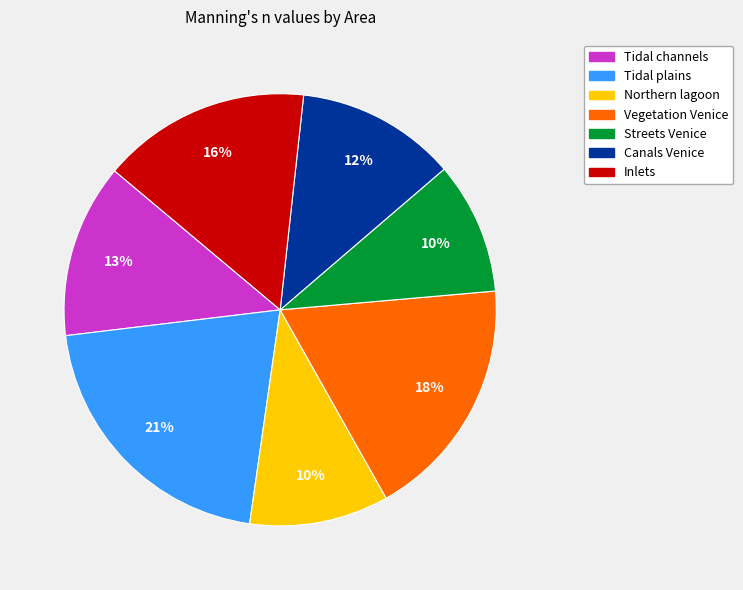

To the nearest percent, what is the average slice percentage?

14%